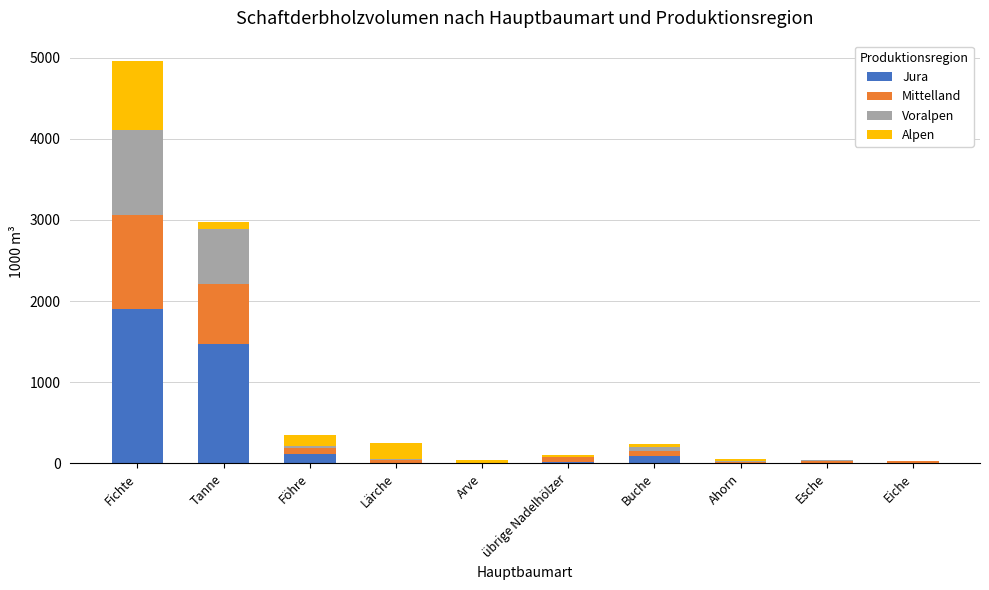

Is it true that Jura equals 0 at Arve?

True